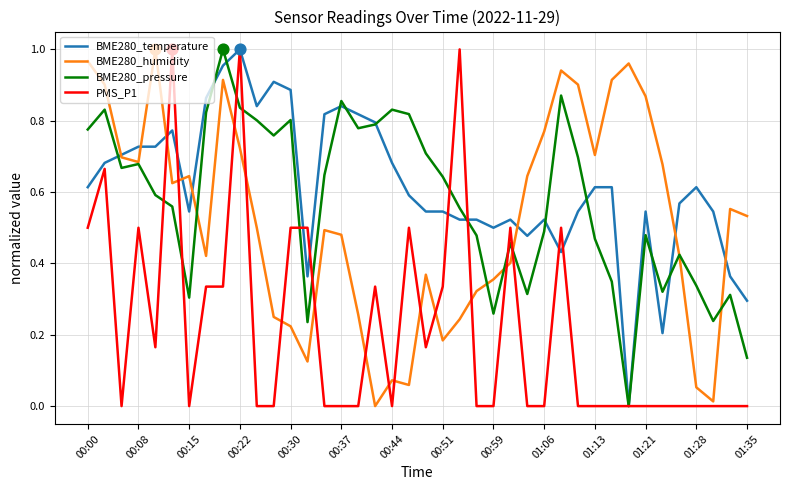

Which series ends up on top after the final intersection of BME280_humidity and PMS_P1?

BME280_humidity